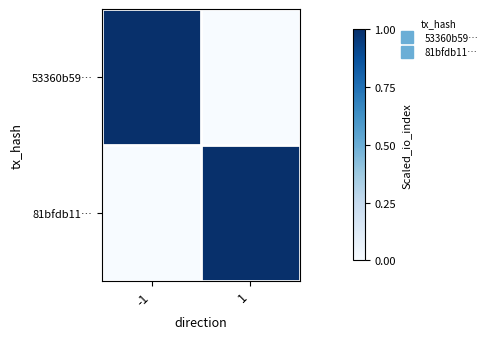

At which category does the chart reach its peak across all series?

-1